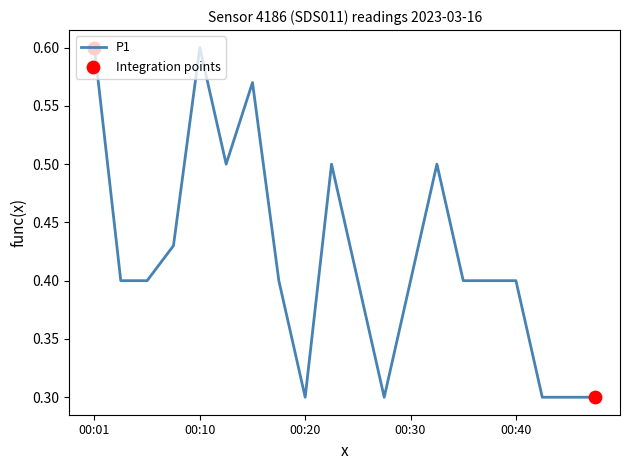

What is the smallest value displayed?

0.3